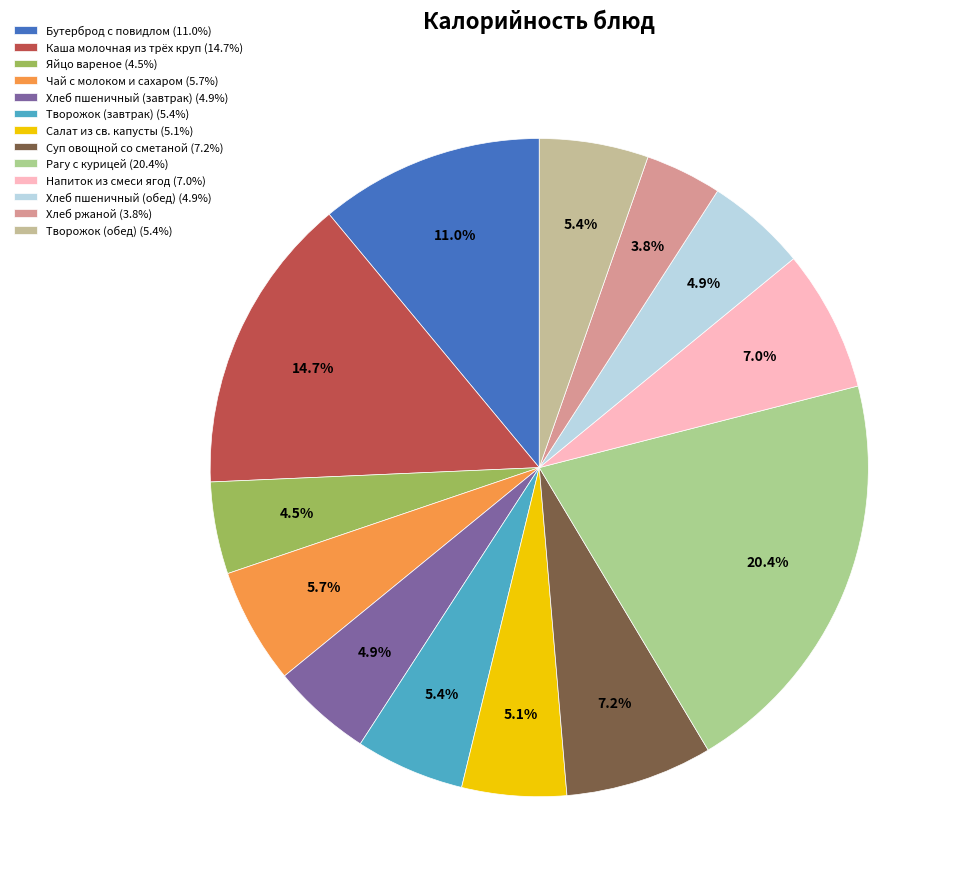

How many slices are in this pie chart?

13